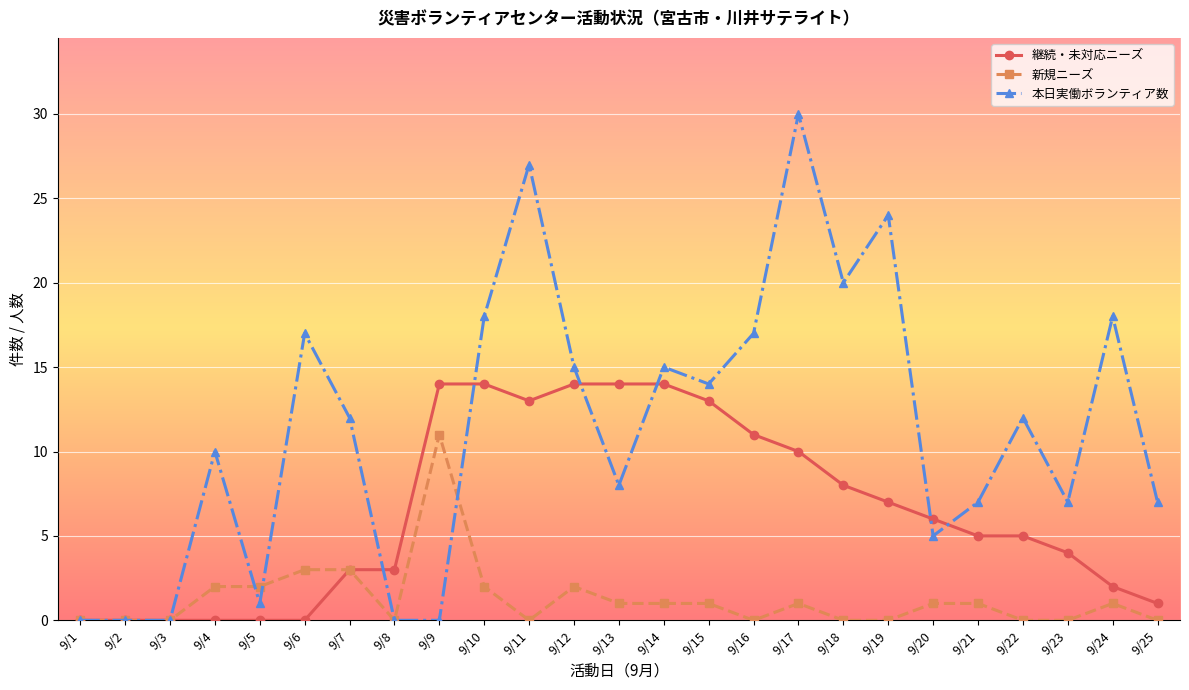

Reading left to right, extract all data points from this chart.

継続・未対応ニーズ: 9/1=0	9/2=0	9/3=0	9/4=0	9/5=0	9/6=0	9/7=3	9/8=3	9/9=14	9/10=14	9/11=13	9/12=14	9/13=14	9/14=14	9/15=13	9/16=11	9/17=10	9/18=8	9/19=7	9/20=6	9/21=5	9/22=5	9/23=4	9/24=2	9/25=1
新規ニーズ: 9/1=0	9/2=0	9/3=0	9/4=2	9/5=2	9/6=3	9/7=3	9/8=0	9/9=11	9/10=2	9/11=0	9/12=2	9/13=1	9/14=1	9/15=1	9/16=0	9/17=1	9/18=0	9/19=0	9/20=1	9/21=1	9/22=0	9/23=0	9/24=1	9/25=0
本日実働ボランティア数: 9/1=0	9/2=0	9/3=0	9/4=10	9/5=1	9/6=17	9/7=12	9/8=0	9/9=0	9/10=18	9/11=27	9/12=15	9/13=8	9/14=15	9/15=14	9/16=17	9/17=30	9/18=20	9/19=24	9/20=5	9/21=7	9/22=12	9/23=7	9/24=18	9/25=7